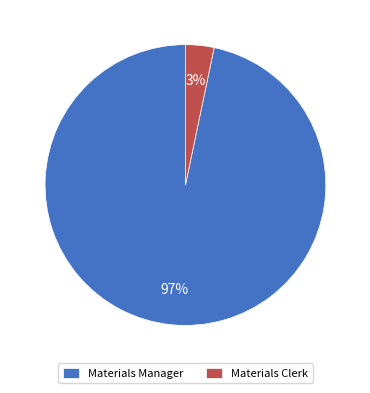

Which category accounts for the majority?

Materials Manager